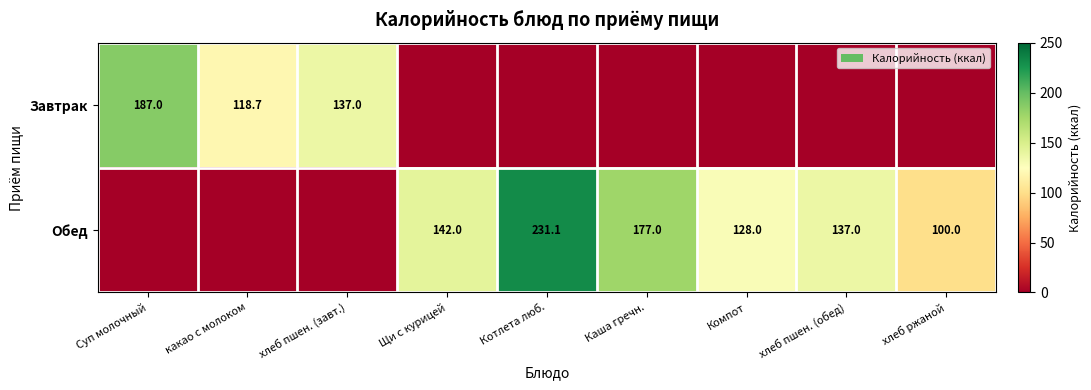

Is the value of Завтрак at какао с молоком greater than the value of Обед at хлеб пшен. (обед)?

No